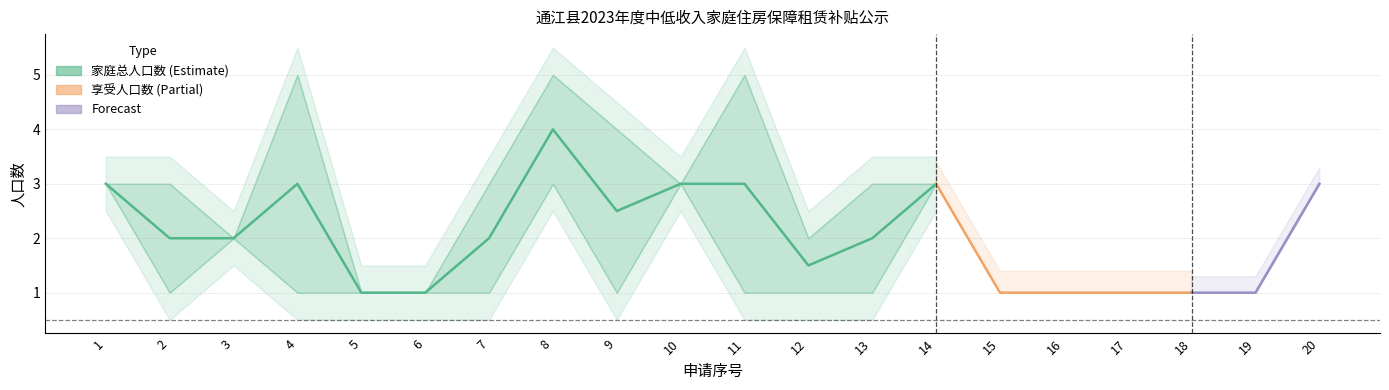

List the labels in order of value, largest first.

8, 1, 4, 10, 11, 14, 9, 2, 3, 7, 13, 12, 5, 6